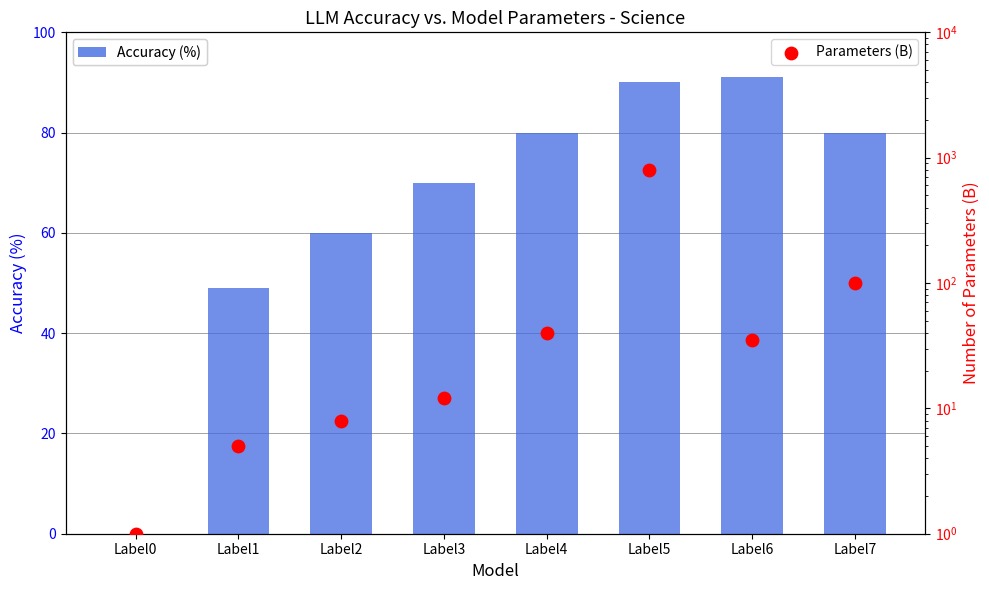

Which series reaches the minimum Y coordinate?

Accuracy (%)